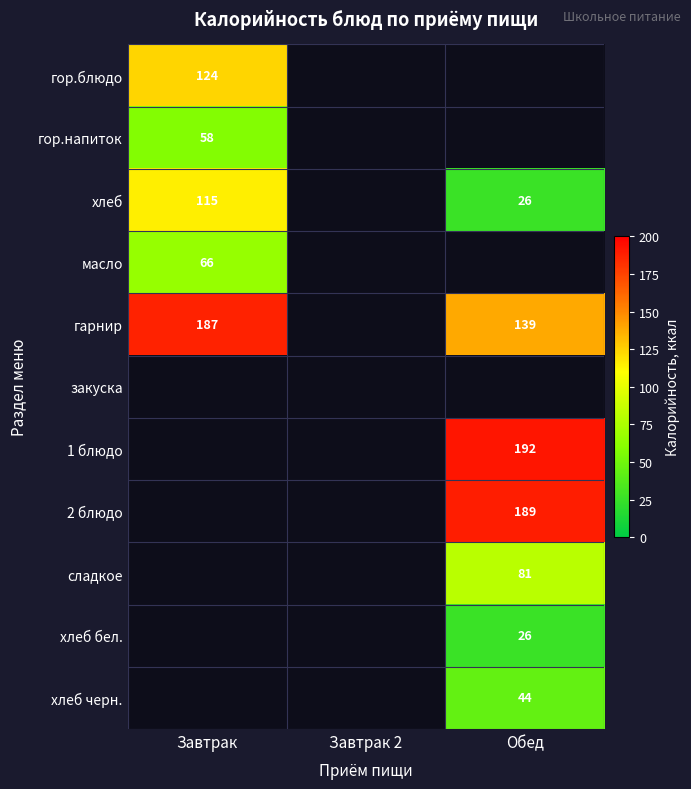

Is it true that хлеб бел. equals 26 at Обед?

True